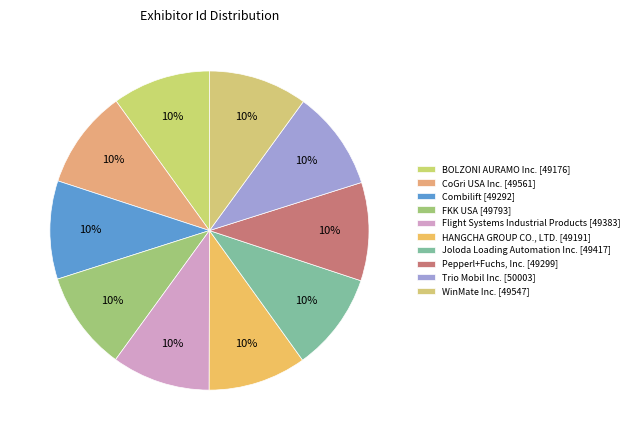

Is there a majority slice in this chart?

No